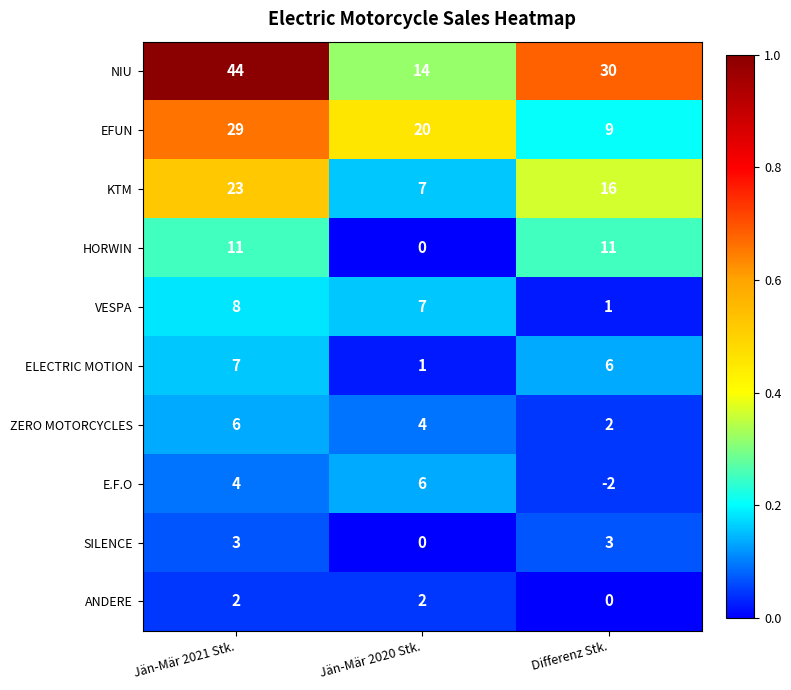

What is the greatest value displayed?

44